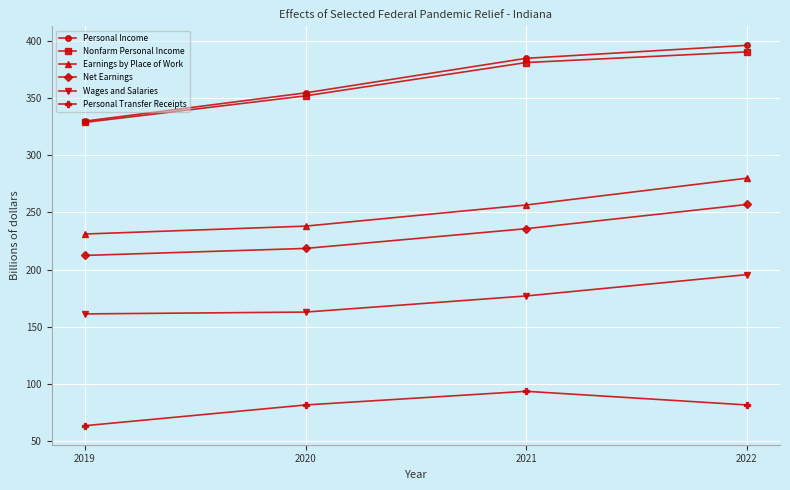

Reading left to right, list all the values displayed in this chart.

Personal Income: 329.6	354.3	384.5	395.8
Nonfarm Personal Income: 328.5	351.7	380.8	390.2
Earnings by Place of Work: 231.0	237.9	256.4	279.8
Net Earnings: 212.3	218.4	235.7	256.8
Wages and Salaries: 161.2	162.8	176.9	195.6
Personal Transfer Receipts: 63.6	81.7	93.6	81.7